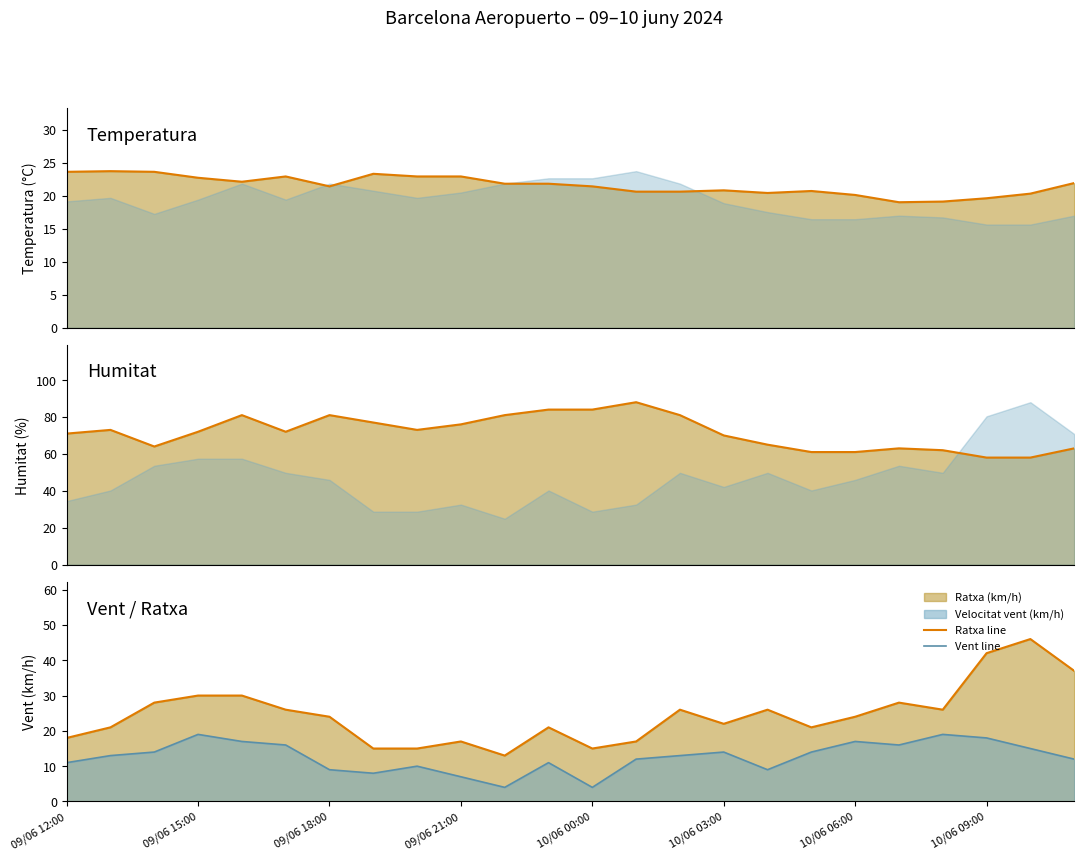

True or false: Vent line and Temperatura (°C) line cross at least once.

False